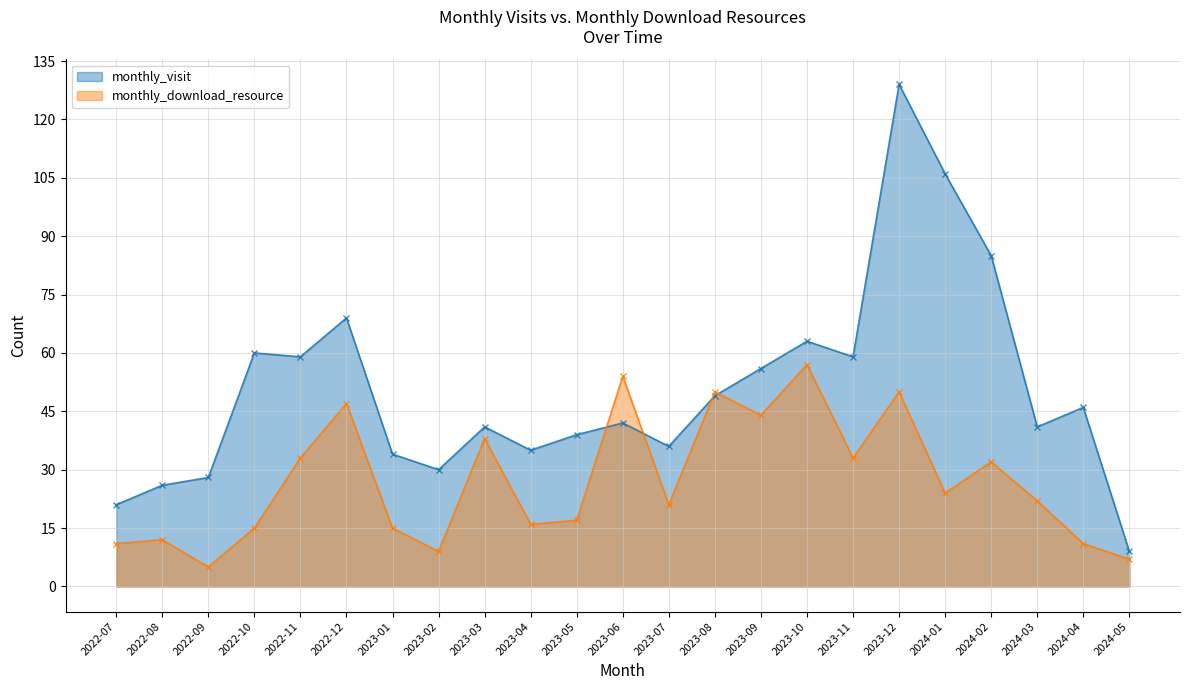

What is the value of the monthly_visit (line) point at the 12th from the left?

42